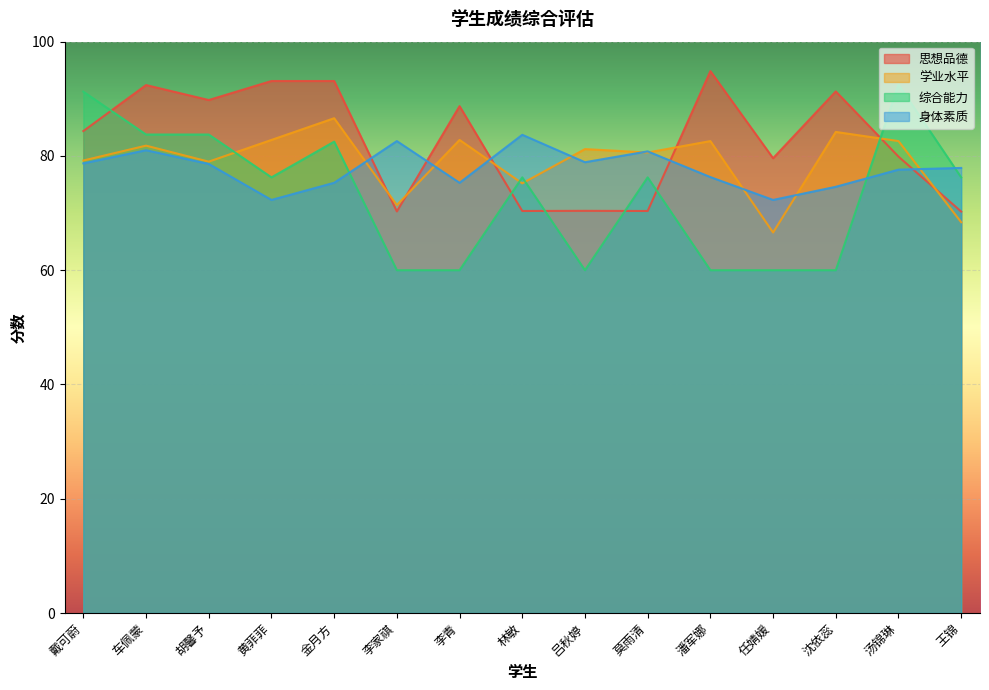

What is the difference between the highest and lowest values at 王锦?

9.5